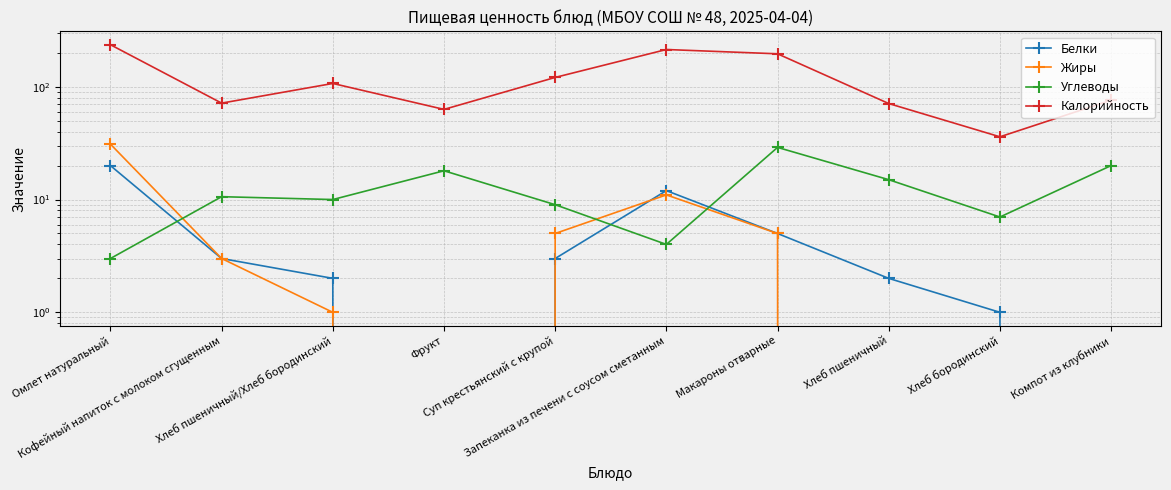

At which category is the sum across all series the highest?

Омлет натуральный